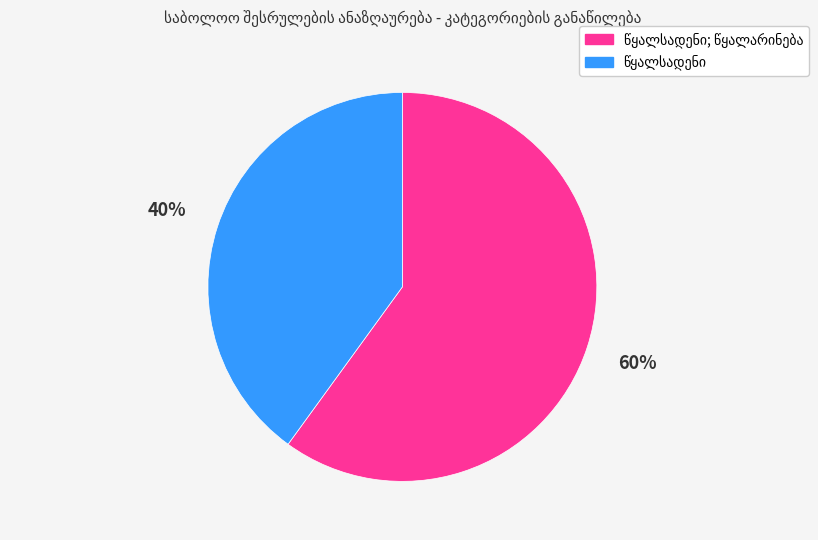

To the nearest percent, what is the difference between the largest and smallest slice percentages?

20%